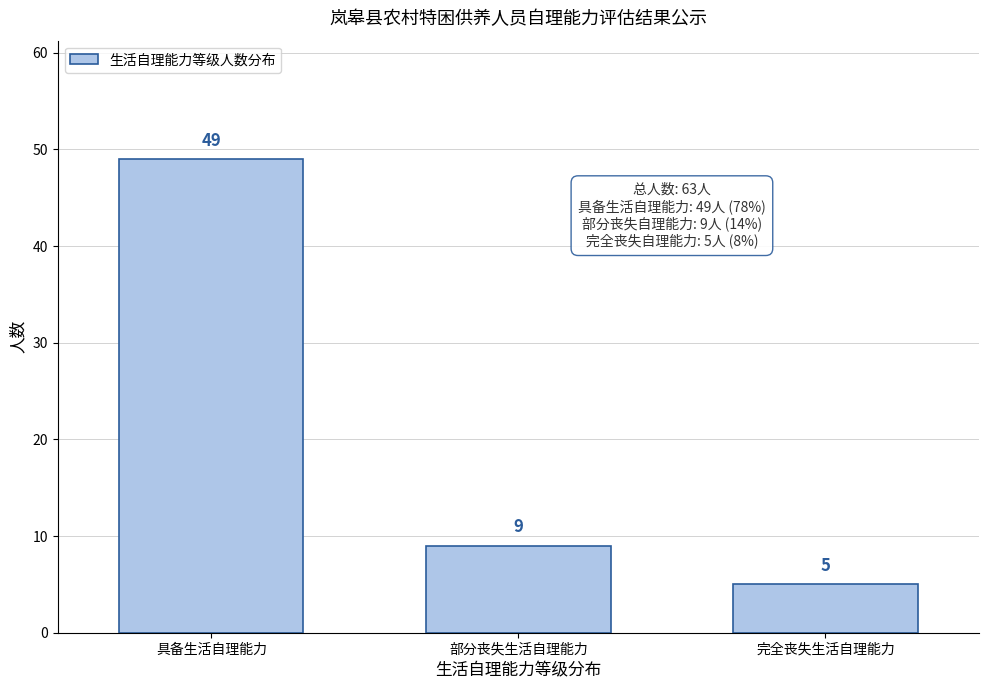

Reading right to left, transcribe all the data shown in this chart.

完全丧失生活自理能力=5	部分丧失生活自理能力=9	具备生活自理能力=49